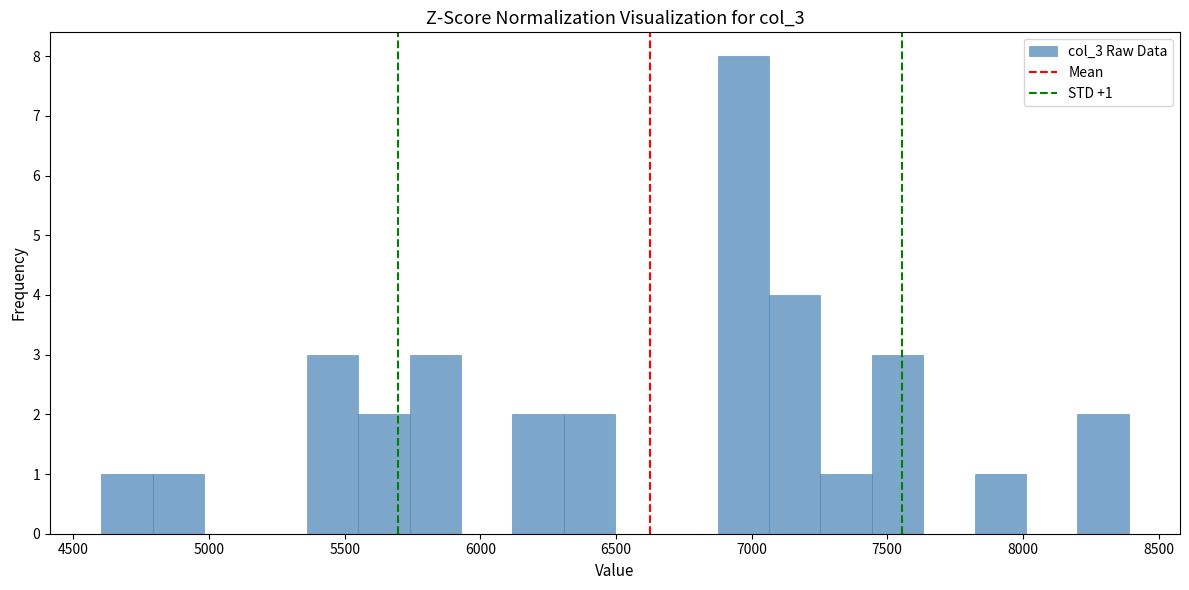

Around what value on the x-axis is the tallest bar? Give the approximate position of its centre, as read against the axis.

6950